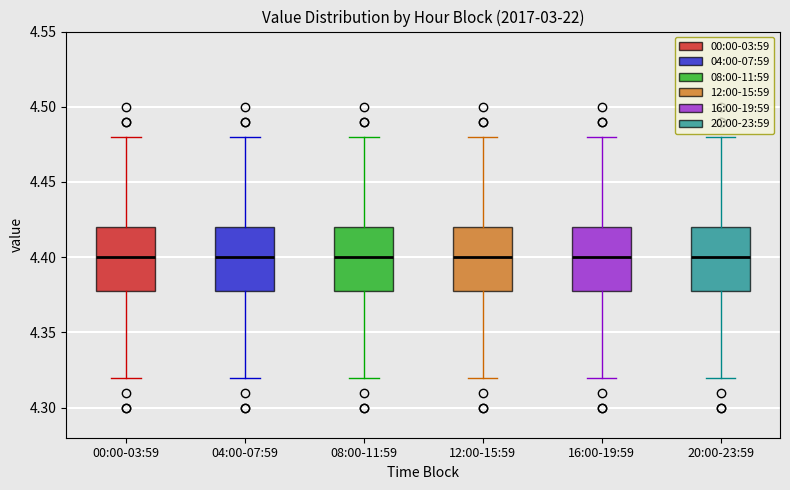

Reading left to right, transcribe this box plot: for each box, give where its median line is, the range the box spans, and where its two whiskers end, as read against the y-axis. The values are not printed on the chart, so give them approximately, as read against the axis.

00:00-03:59: median 4.40, box 4.38 to 4.42, whiskers 4.32 to 4.48
04:00-07:59: median 4.40, box 4.38 to 4.42, whiskers 4.32 to 4.48
08:00-11:59: median 4.40, box 4.38 to 4.42, whiskers 4.32 to 4.48
12:00-15:59: median 4.40, box 4.38 to 4.42, whiskers 4.32 to 4.48
16:00-19:59: median 4.40, box 4.38 to 4.42, whiskers 4.32 to 4.48
20:00-23:59: median 4.40, box 4.38 to 4.42, whiskers 4.32 to 4.48